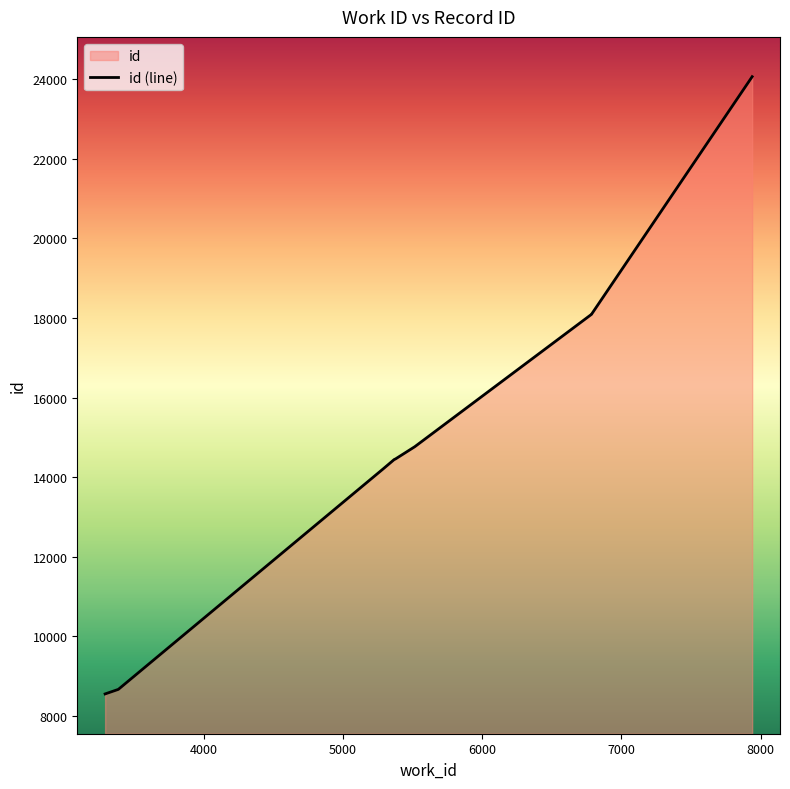

Read the value at 5374, to the nearest 100.

14500